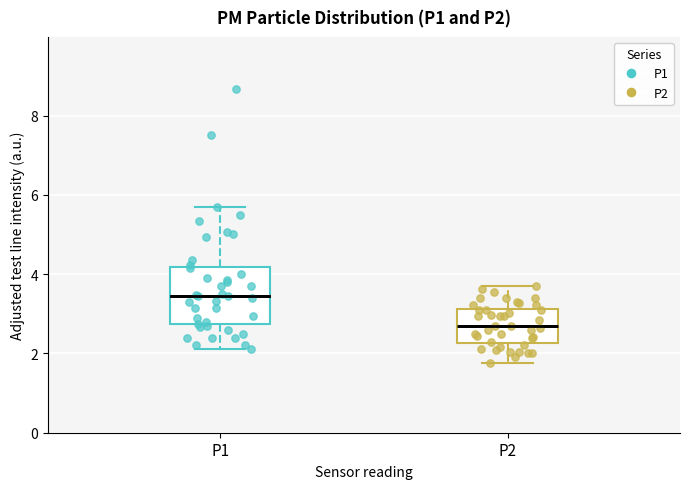

Reading left to right, transcribe this box plot: for each box, give where its median line is, the range the box spans, and where its two whiskers end, as read against the y-axis. The values are not printed on the chart, so give them approximately, as read against the axis.

P1: median 3.4, box 2.8 to 4.2, whiskers 2.2 to 5.8
P2: median 2.8, box 2.2 to 3.2, whiskers 1.8 to 3.8